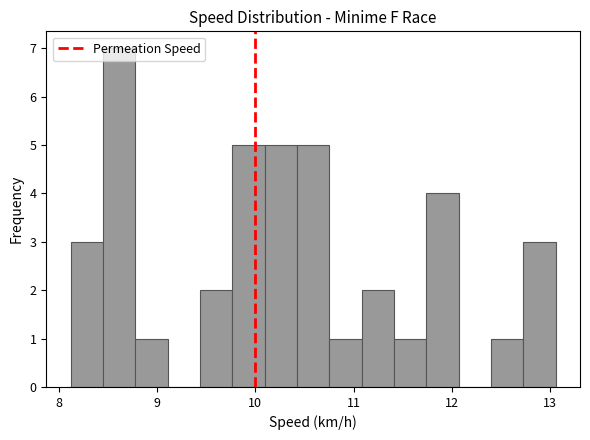

Read against the x-axis, roughly where is the centre of the tallest bar?

8.6